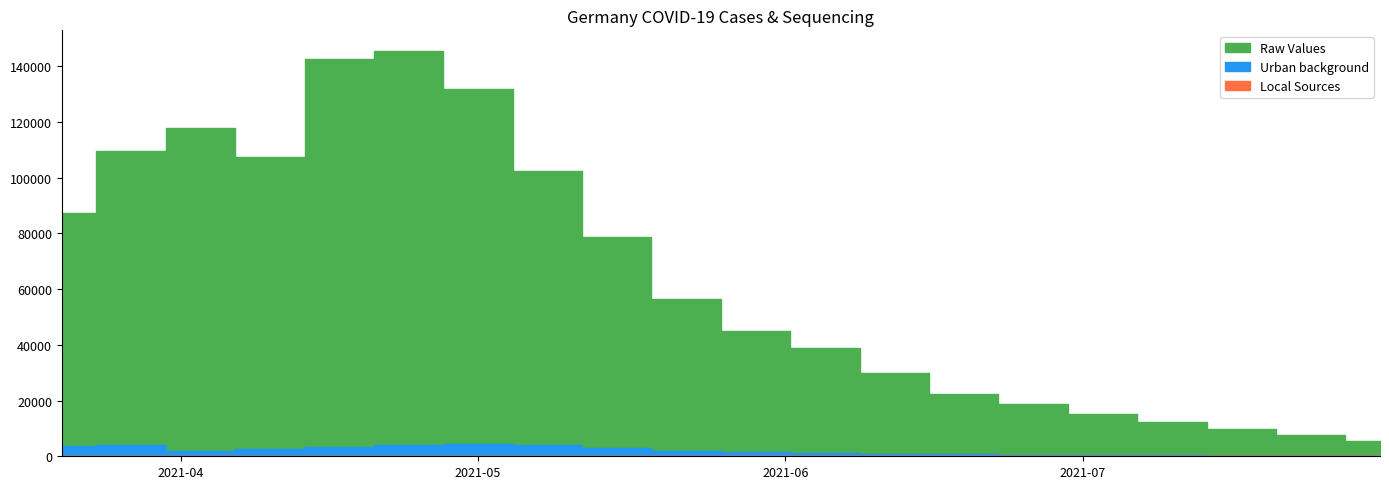

True or false: Raw Values and Urban background intersect in this chart.

False